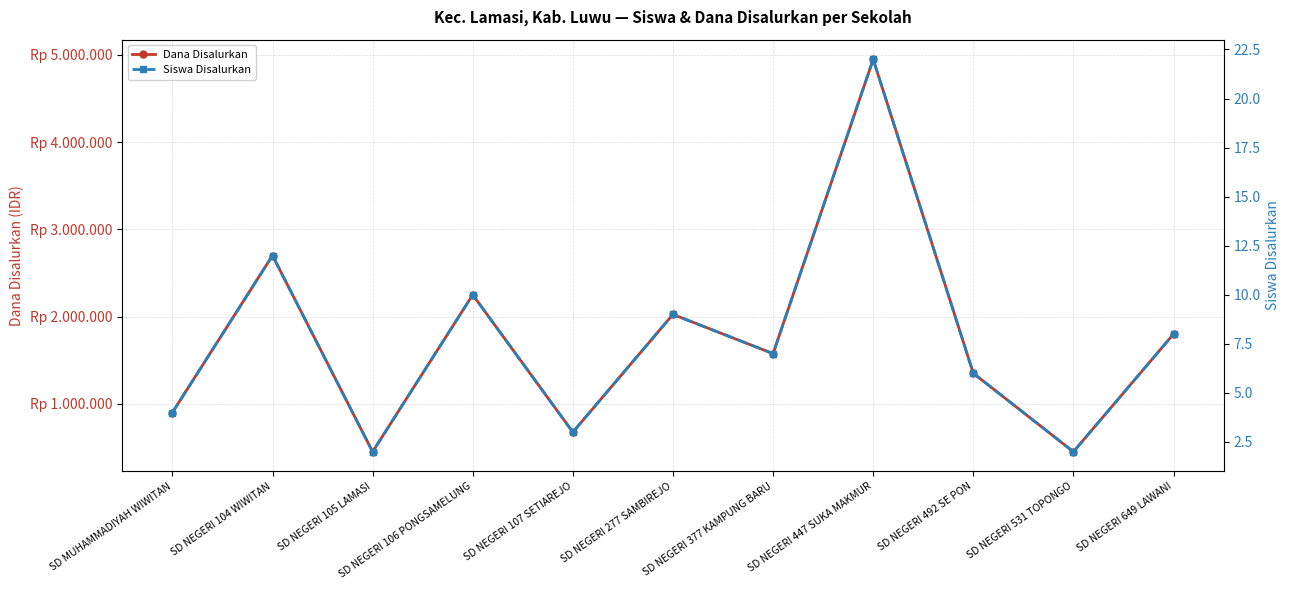

At which category is the sum across all series the highest?

SD NEGERI 447 SUKA MAKMUR